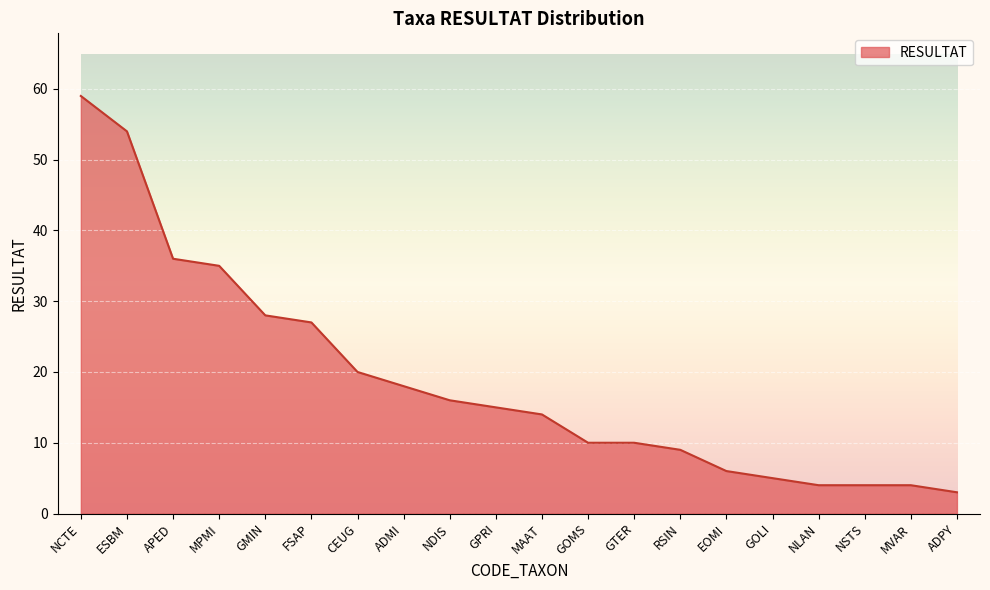

What is the greatest value displayed?

59